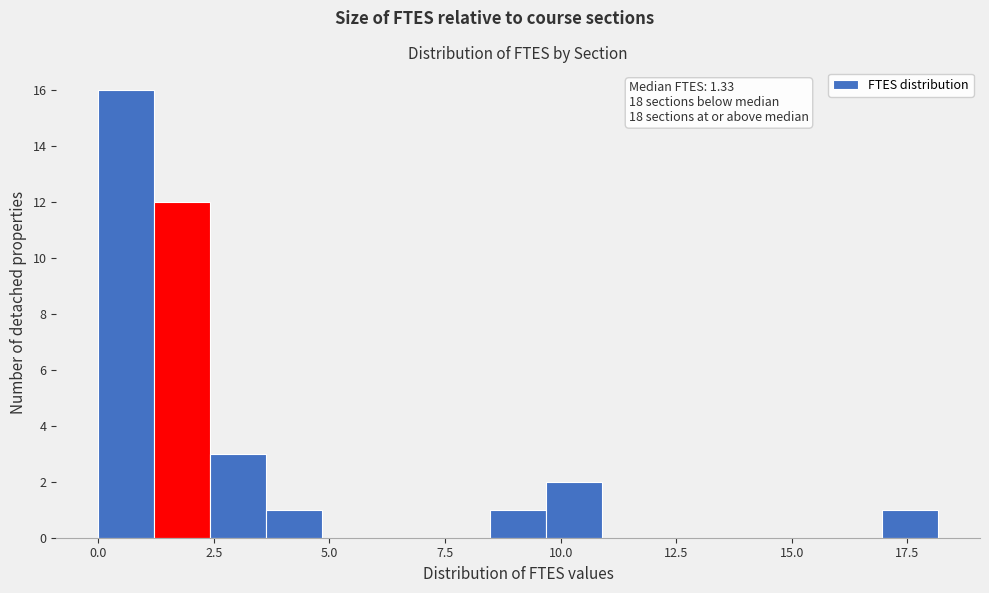

Around what value on the x-axis is the tallest bar? Give the approximate position of its centre, as read against the axis.

0.5